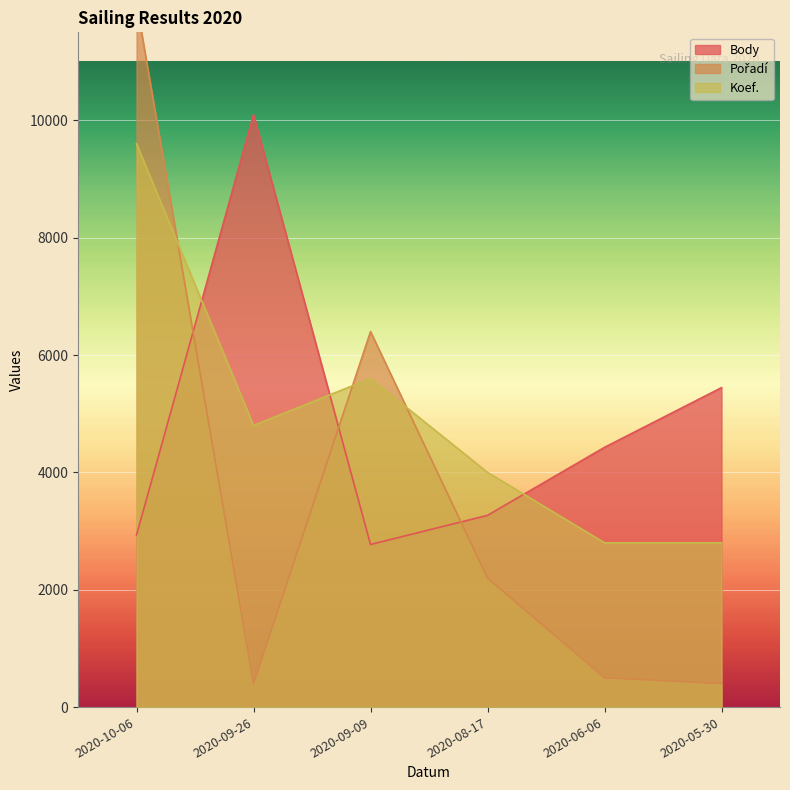

Which category has the lowest value in the Koef. series?

2020-06-06